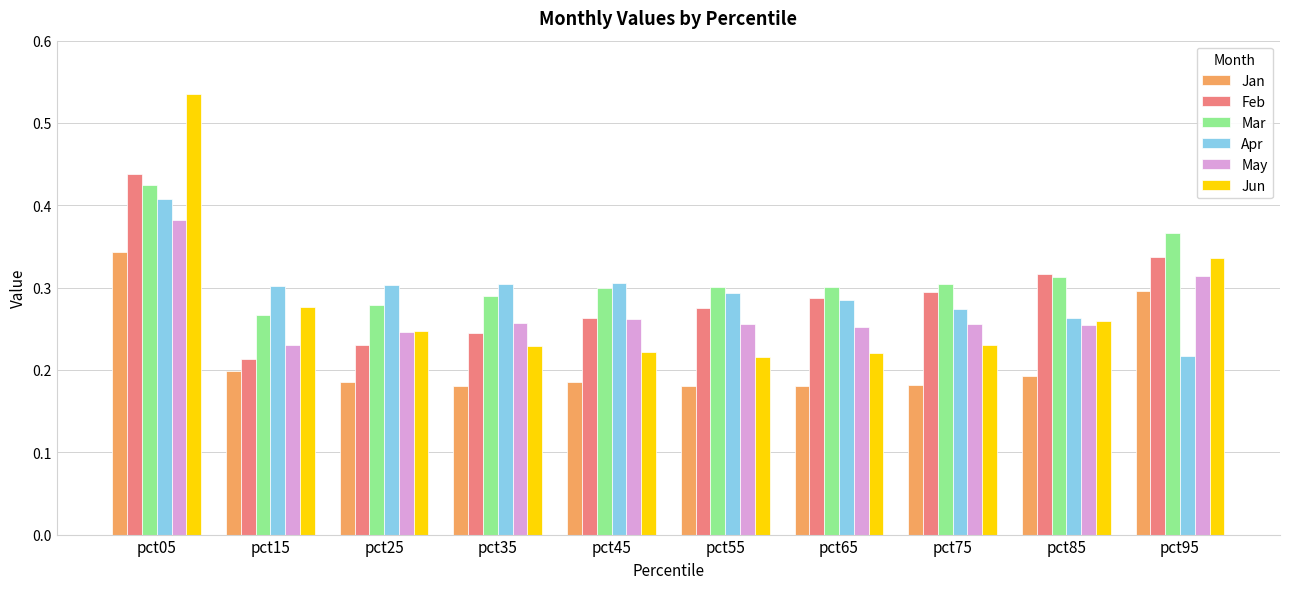

The Feb series shows 0.4 at pct35. True or false?

False